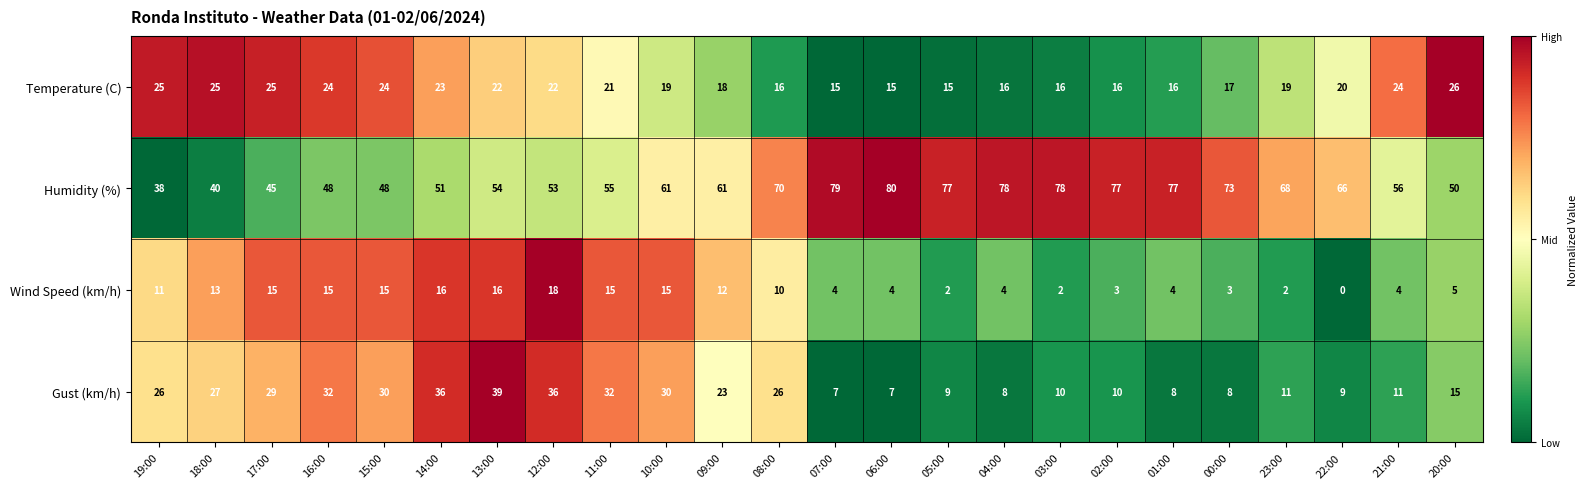

What is the difference between the Wind Speed (km/h) values at 15:00 and 20:00?

10